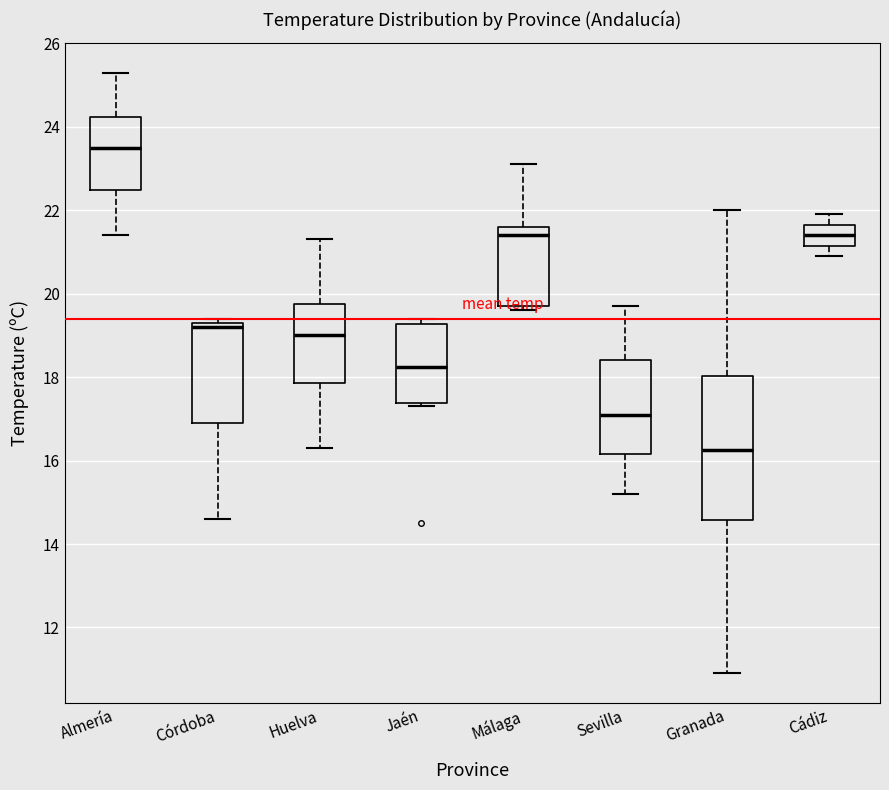

Comparing the boxes themselves (not the whiskers), which one is the tallest?

Granada